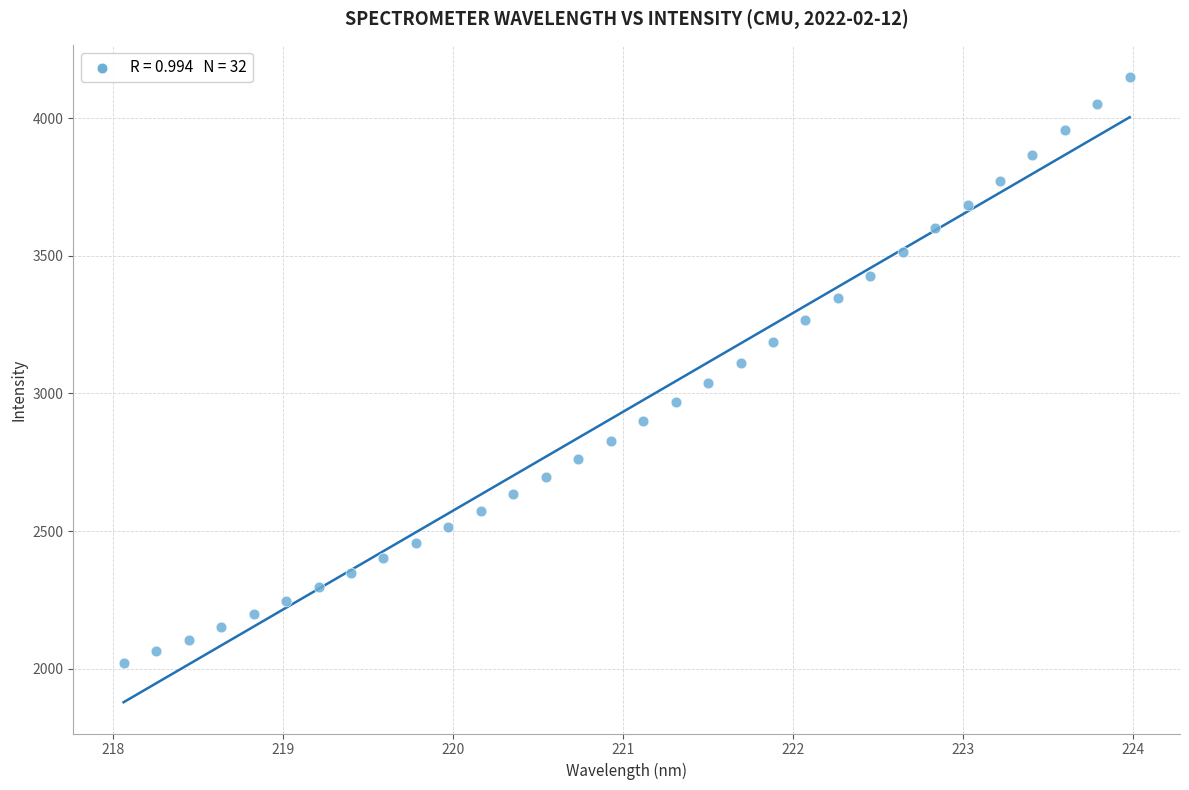

Count the number of points in this scatter plot.

32